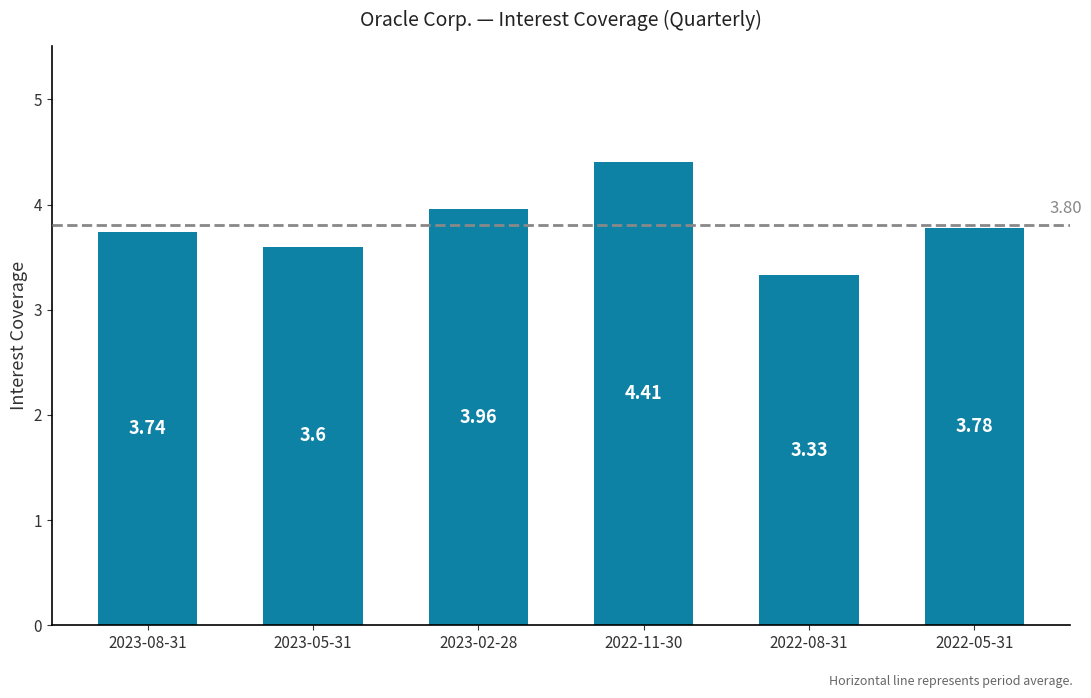

At which label is the value closest to 3?

2022-08-31